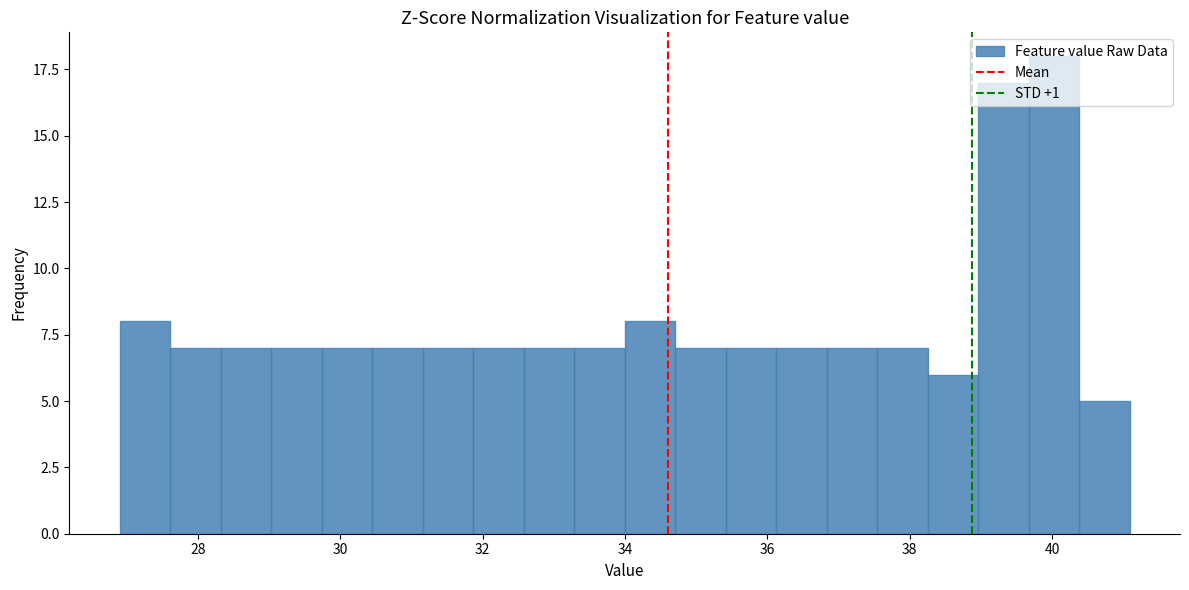

Read against the x-axis, roughly where is the centre of the tallest bar?

40.0